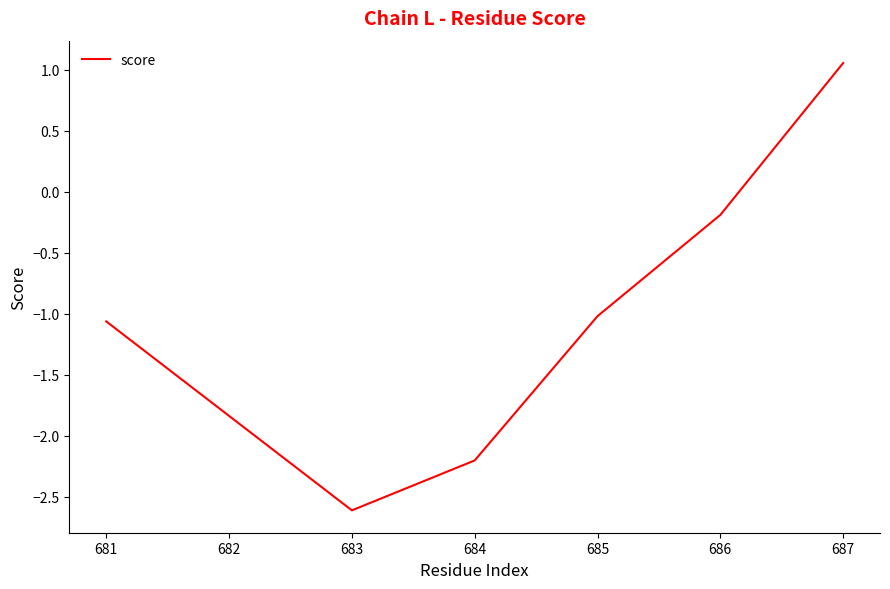

Which label corresponds to the largest value in the chart?

687